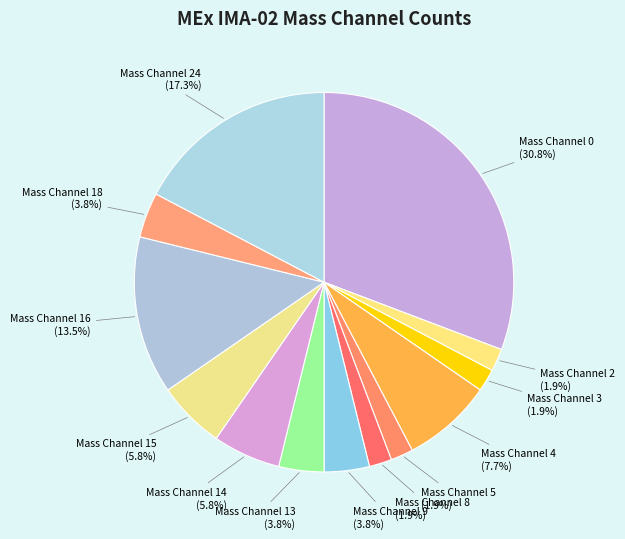

To the nearest percent, what percentage of the pie is Mass Channel 18?

4%